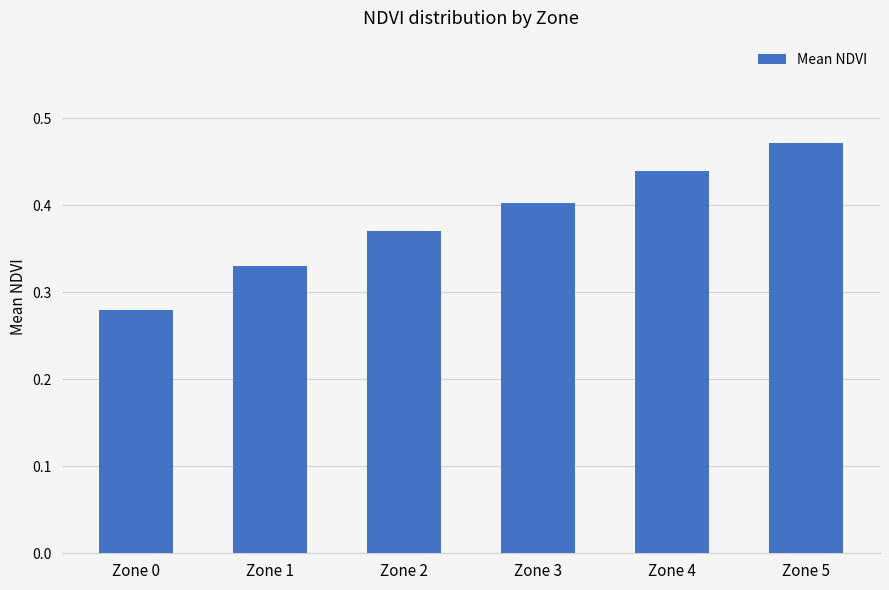

What is the difference between the maximum and minimum values?

0.2